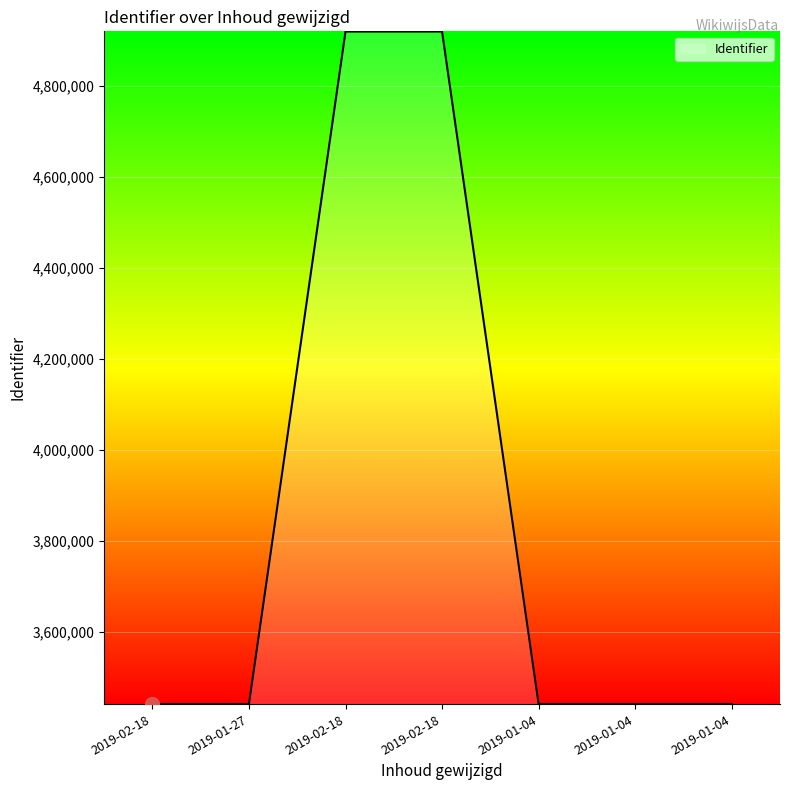

What is the difference between the maximum and minimum values?

1478030